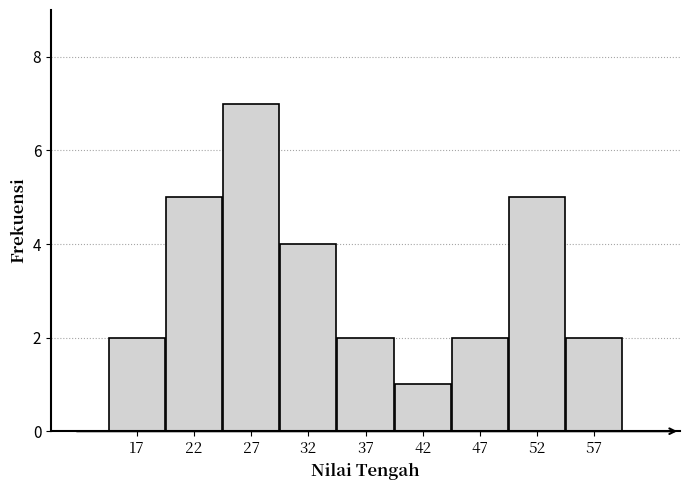

Reading left to right, list every bar in this chart as the range it spans on the x-axis followed by its height. The values are not printed on the chart, so give them approximately, as read against the axis.

15 to 20: 2
20 to 25: 5
25 to 30: 7
30 to 35: 4
35 to 40: 2
40 to 45: 1
45 to 50: 2
50 to 55: 5
55 to 60: 2